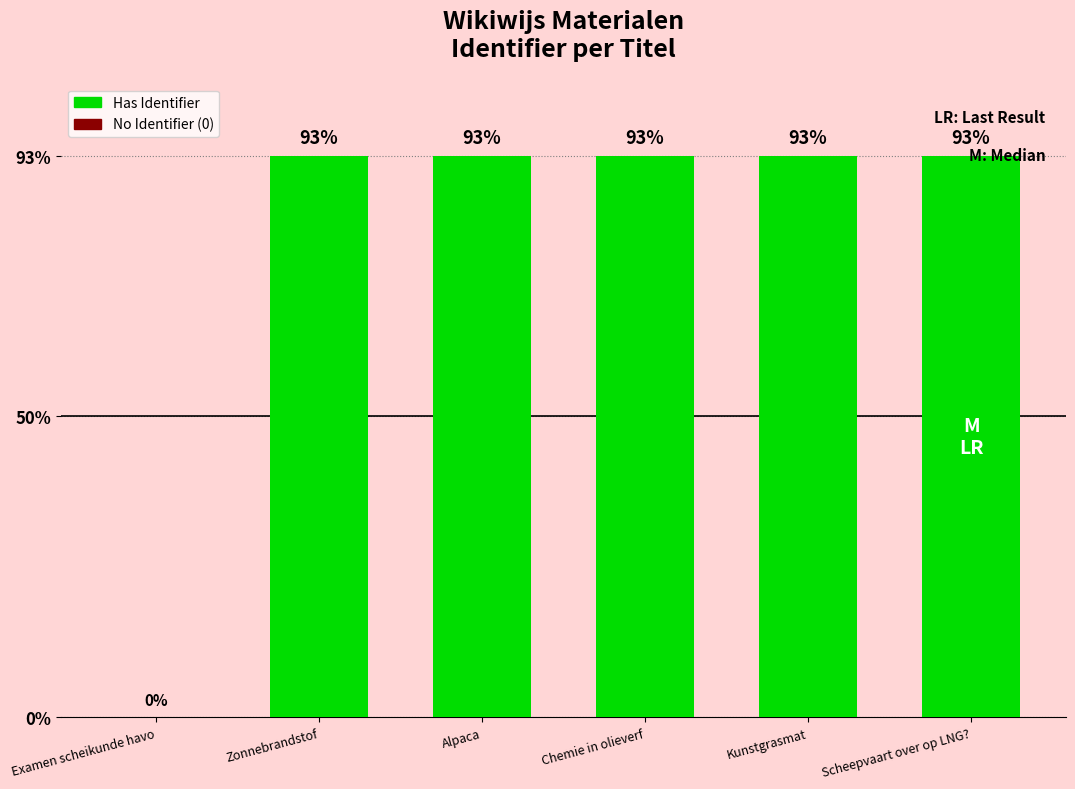

Reading left to right, extract all data points from this chart.

Examen scheikunde havo=0.0	Zonnebrandstof=93.0	Alpaca=93.0	Chemie in olieverf=93.0	Kunstgrasmat=93.0	Scheepvaart over op LNG?=93.0